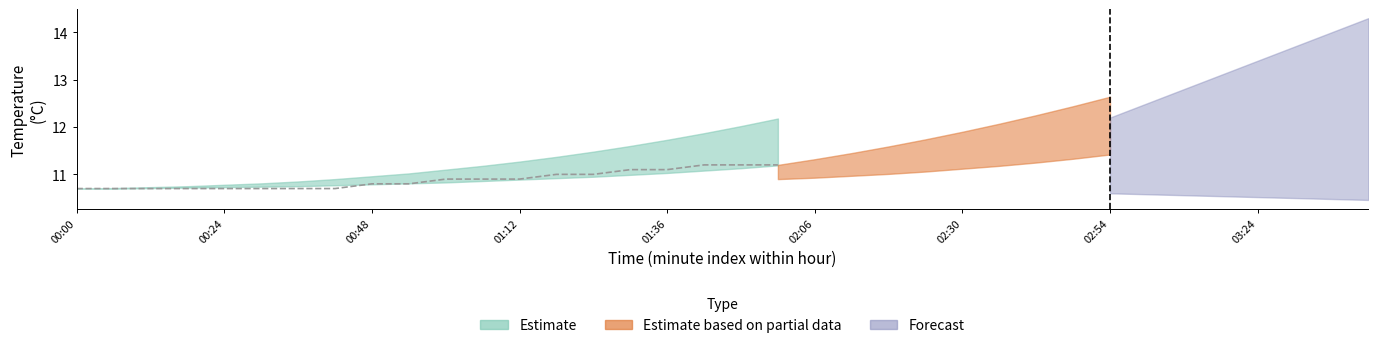

The chart shows a value of 16.6 at 15. True or false?

False